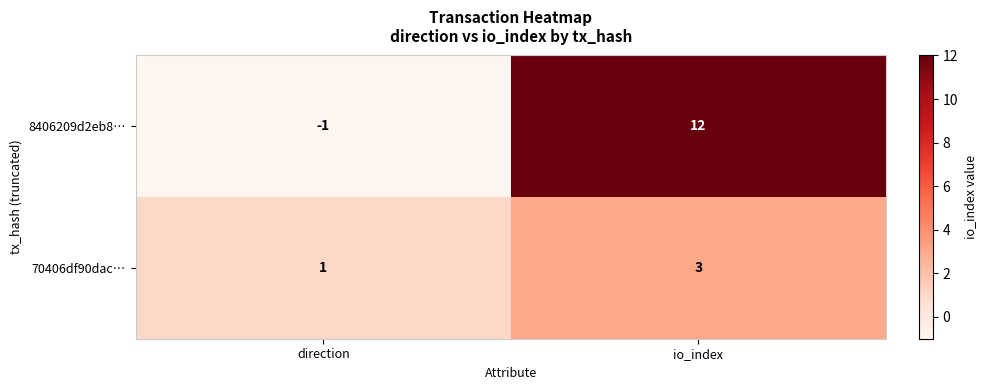

Which label corresponds to the smallest value in the chart?

direction